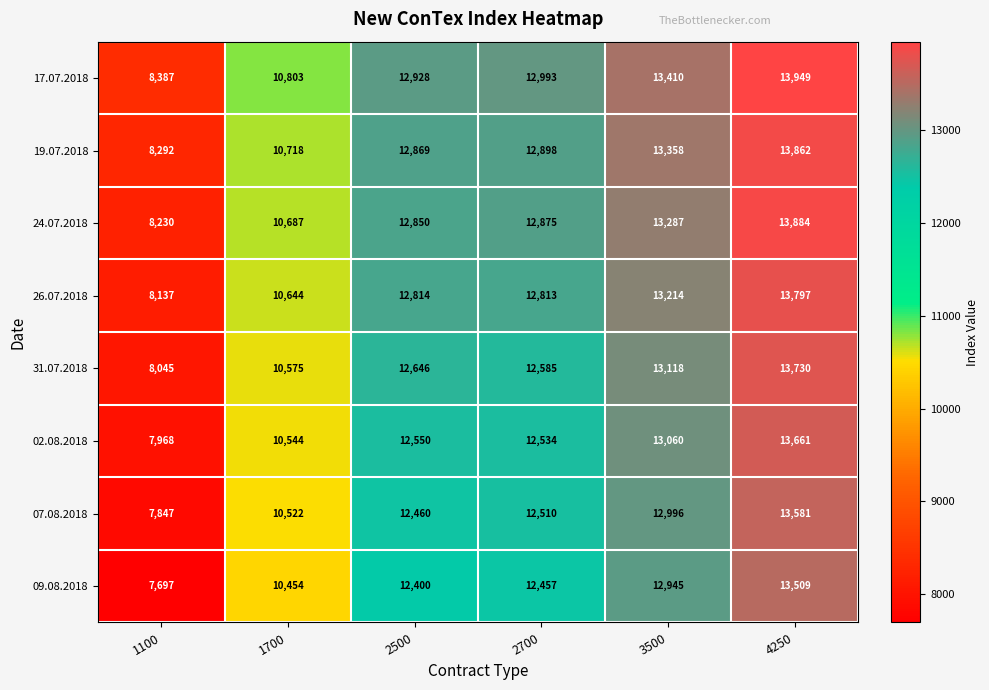

At how many categories does at least one series exceed 9329?

5